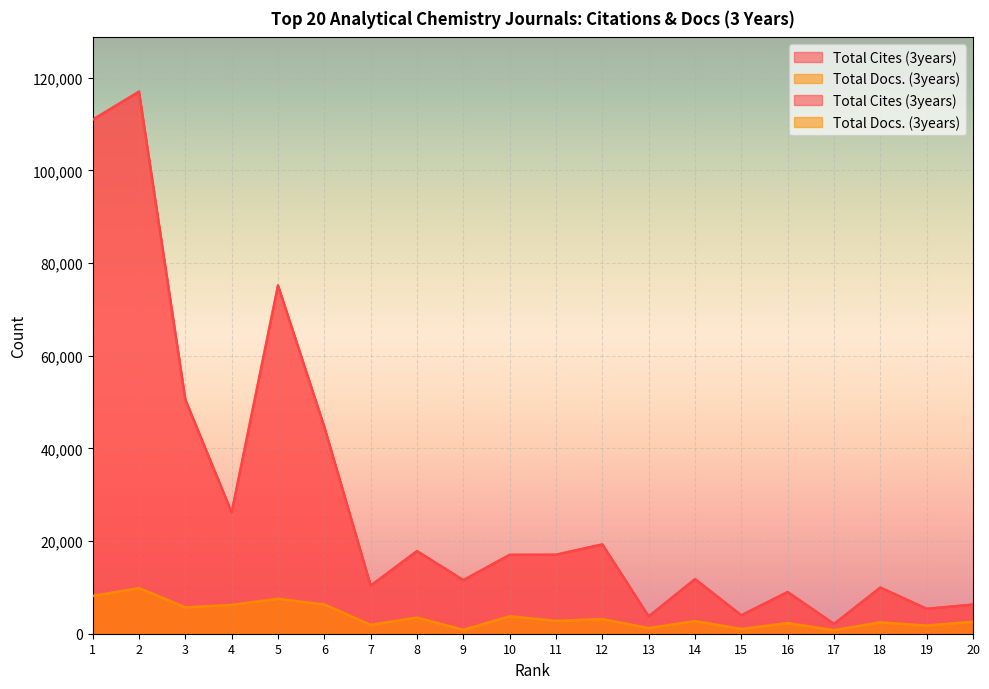

True or false: Total Docs. (3years) and Total Cites (3years) intersect in this chart.

False